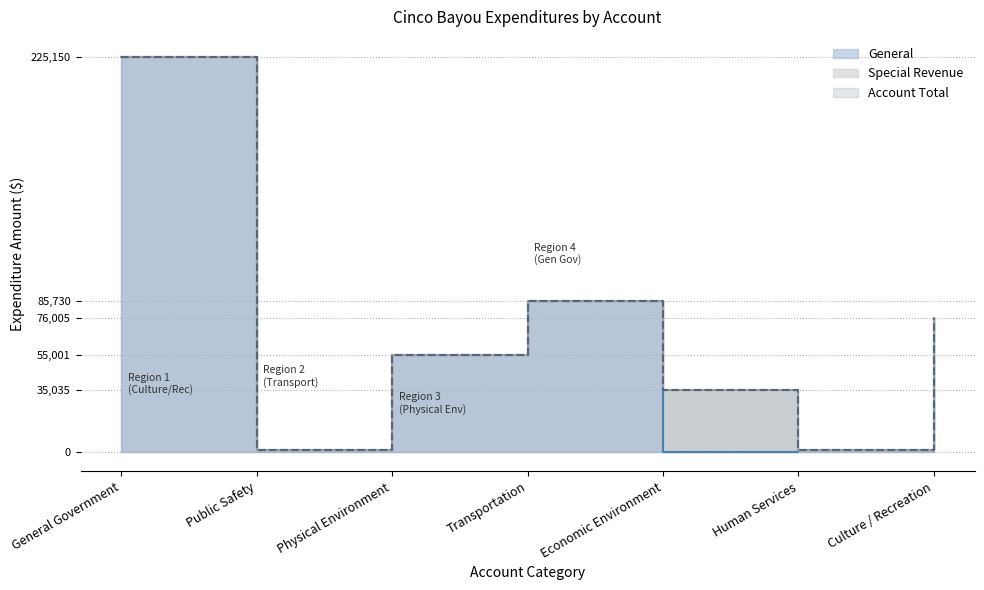

True or false: Special Revenue and Account Total cross at least once.

False